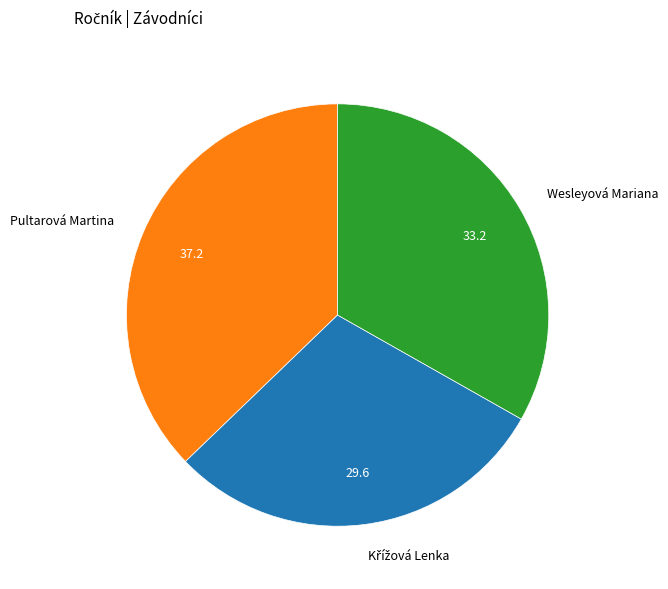

The Wesleyová Mariana slice represents 45% of the pie. True or false?

False